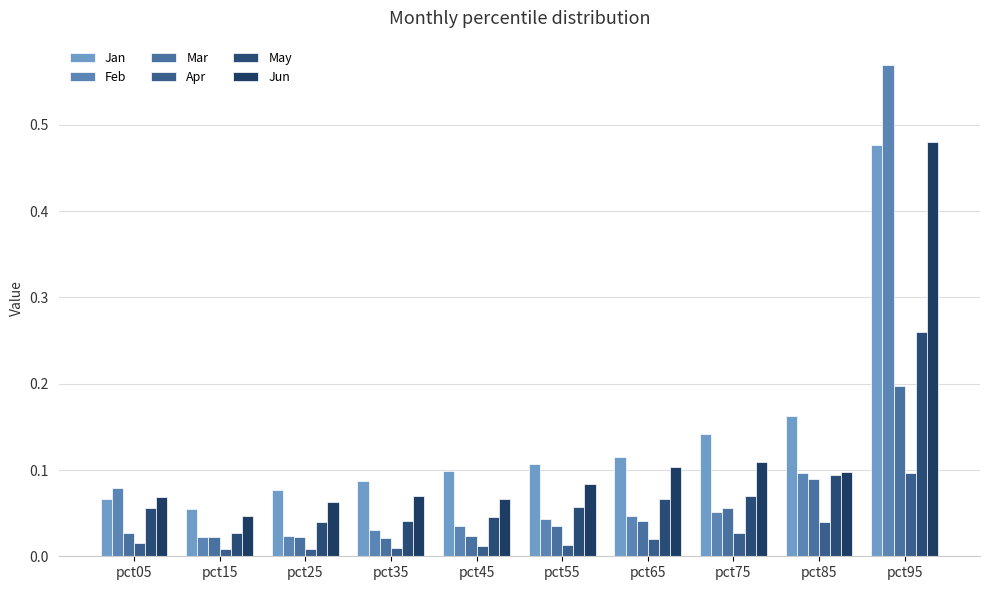

How many bars are there in each group?

6